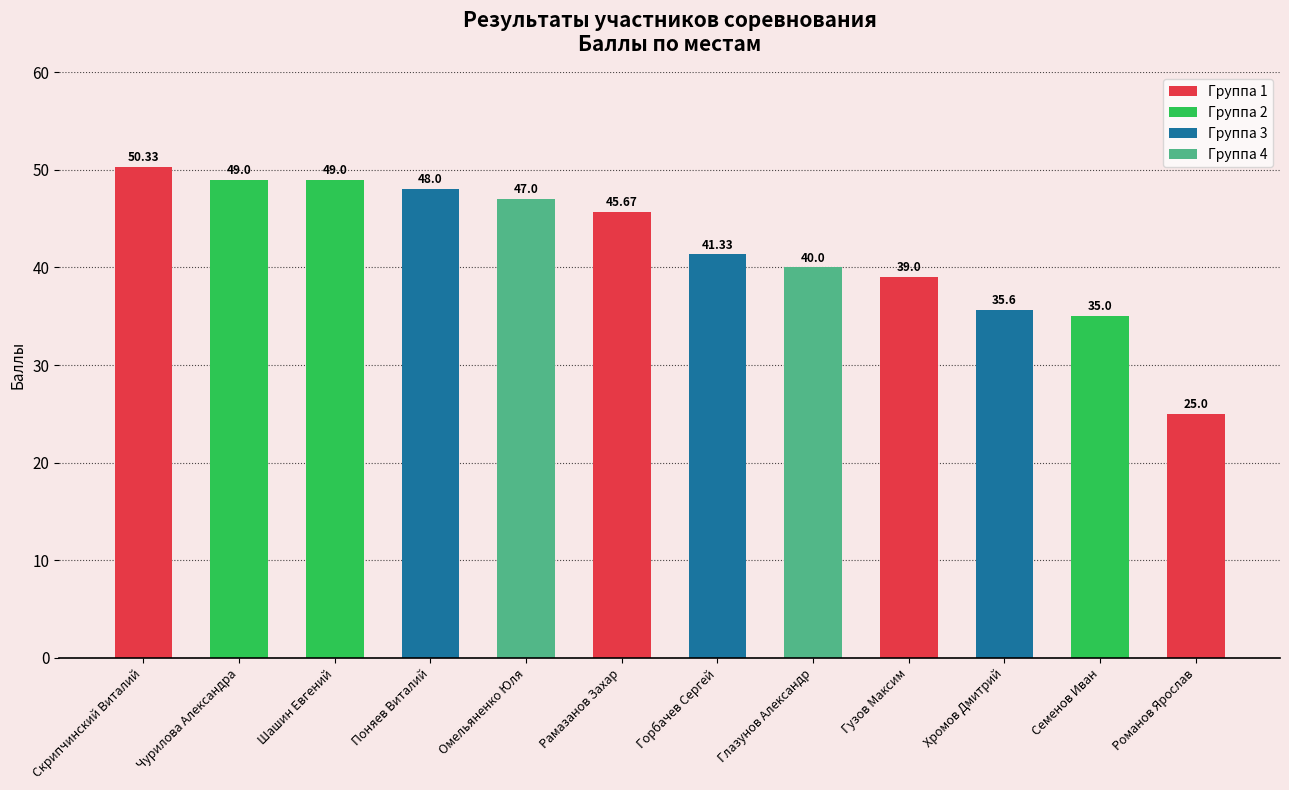

What is the difference between the second highest and second lowest values?

14.0